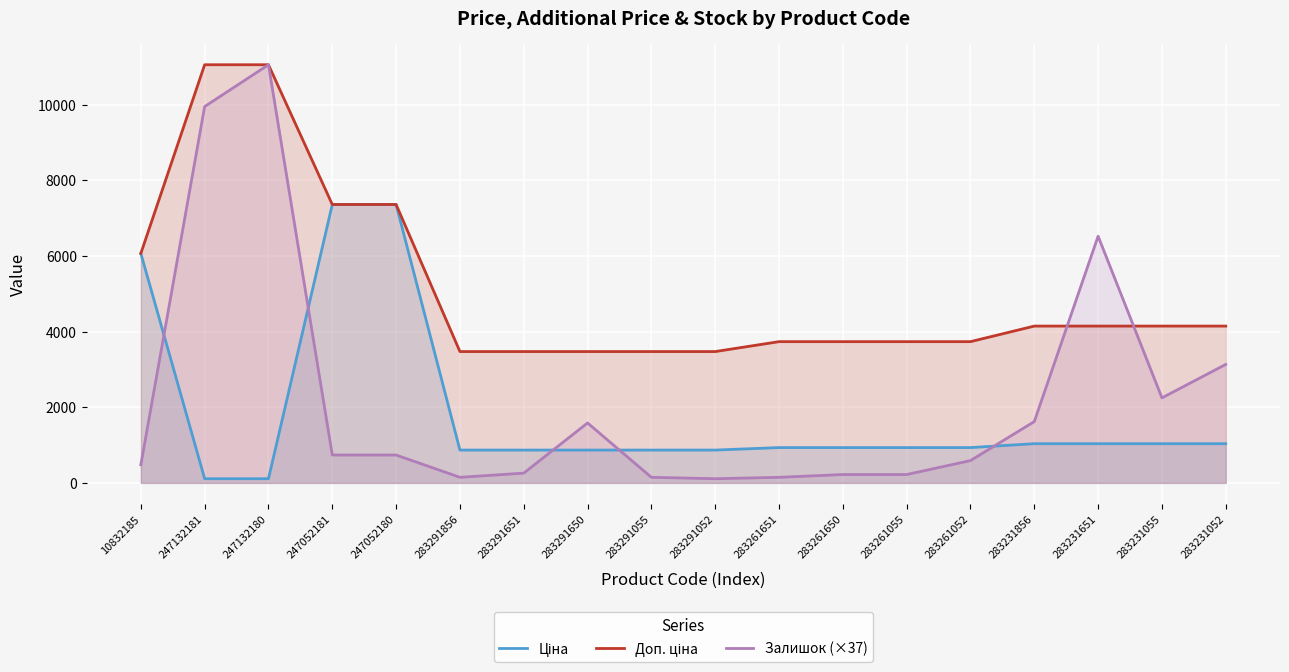

Between 283231651 and 283231055, which series saw the biggest shift?

Залишок (×37)